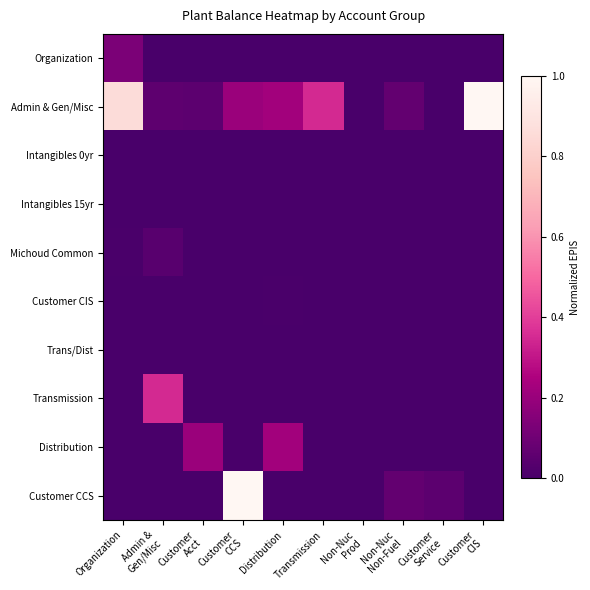

At how many categories does at least one series exceed 0?

10